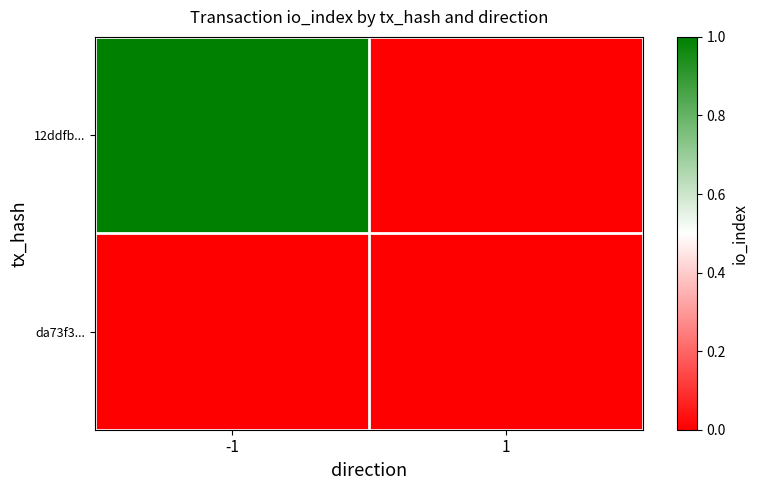

Rank the series by their maximum value, from highest to lowest.

12ddfb..., da73f3...